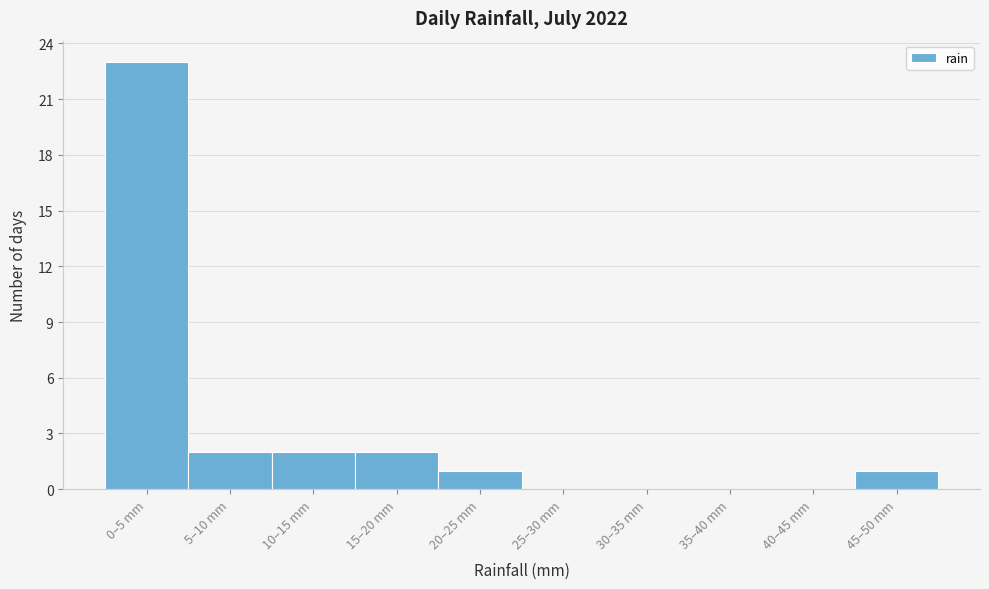

Reading right to left, extract all data points from this chart.

45–50 mm=1	40–45 mm=0	35–40 mm=0	30–35 mm=0	25–30 mm=0	20–25 mm=1	15–20 mm=2	10–15 mm=2	5–10 mm=2	0–5 mm=23